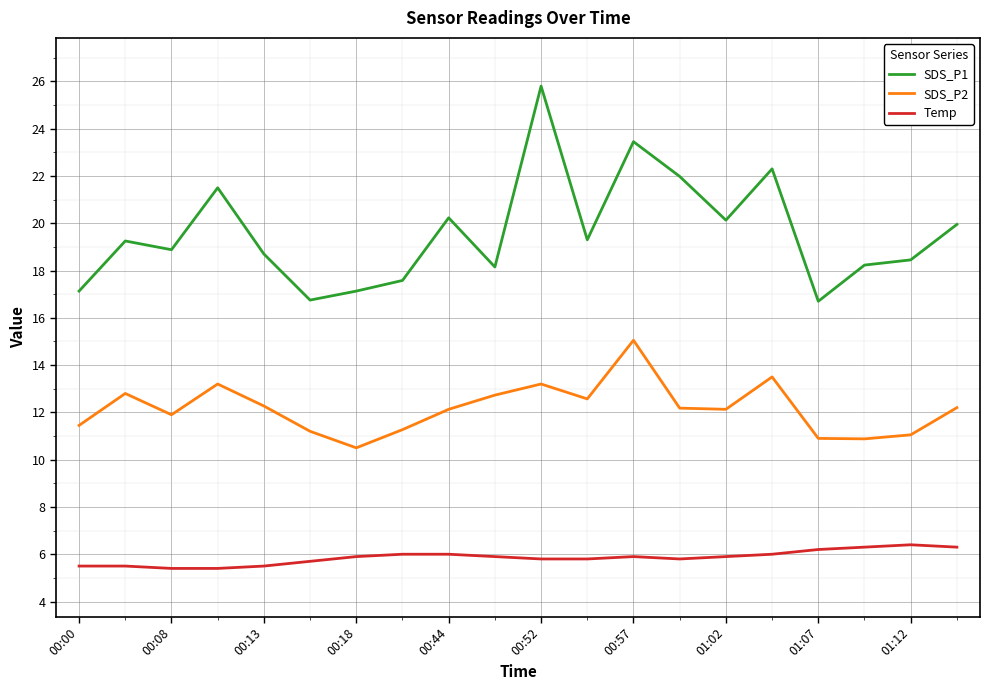

Count the number of categories in the chart.

20